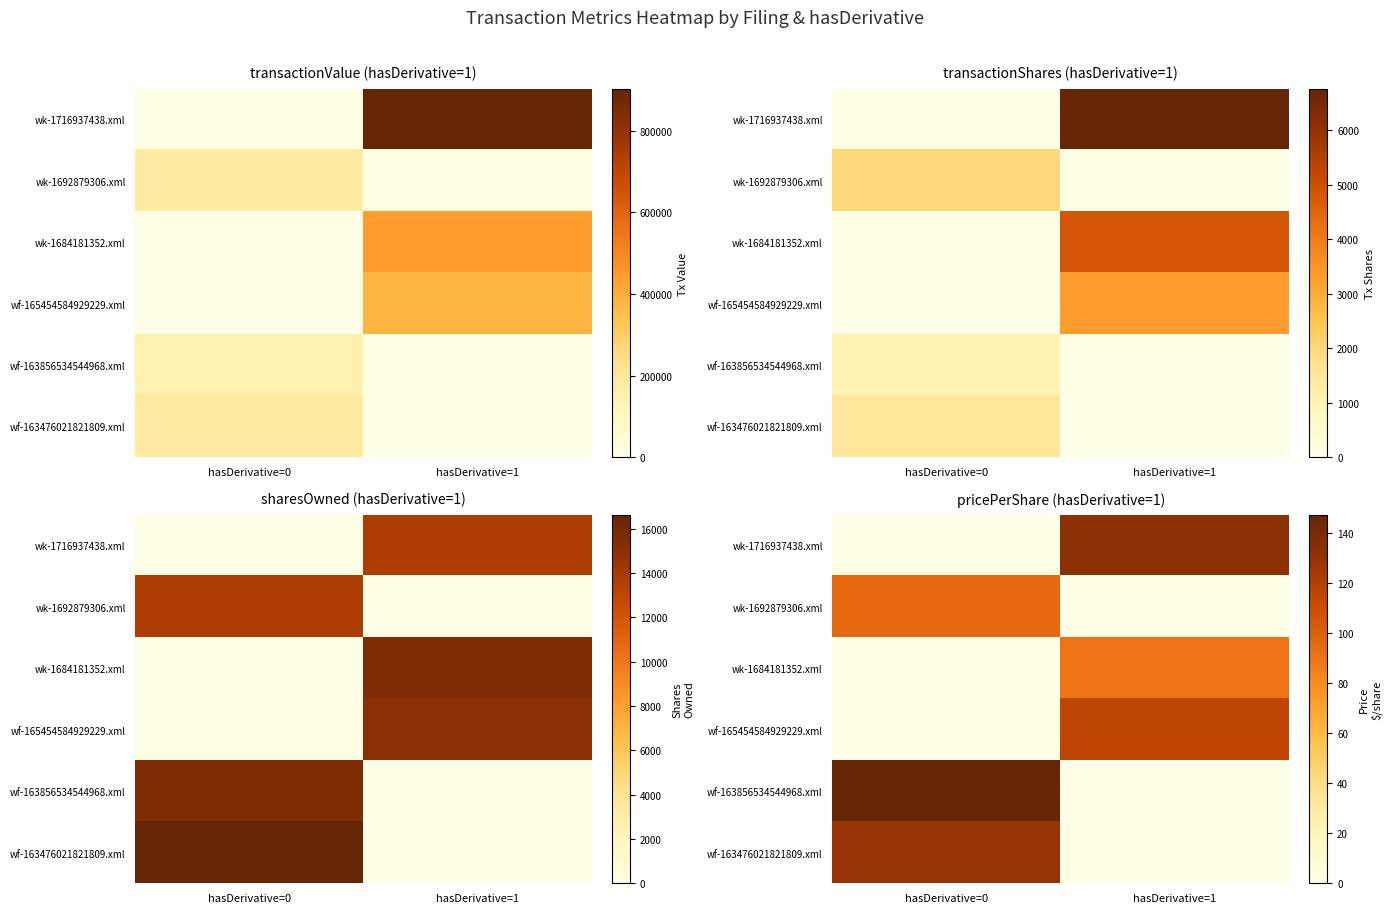

The wk-1716937438.xml series shows 41.0 at hasDerivative=0. True or false?

False